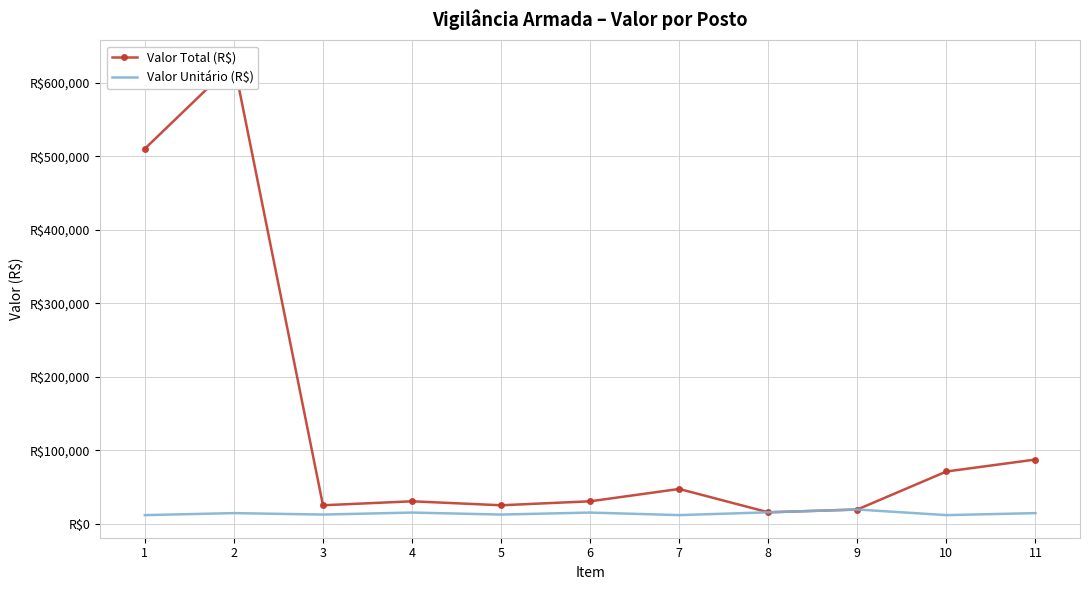

True or false: Valor Unitário (R$) and Valor Total (R$) cross at least once.

False